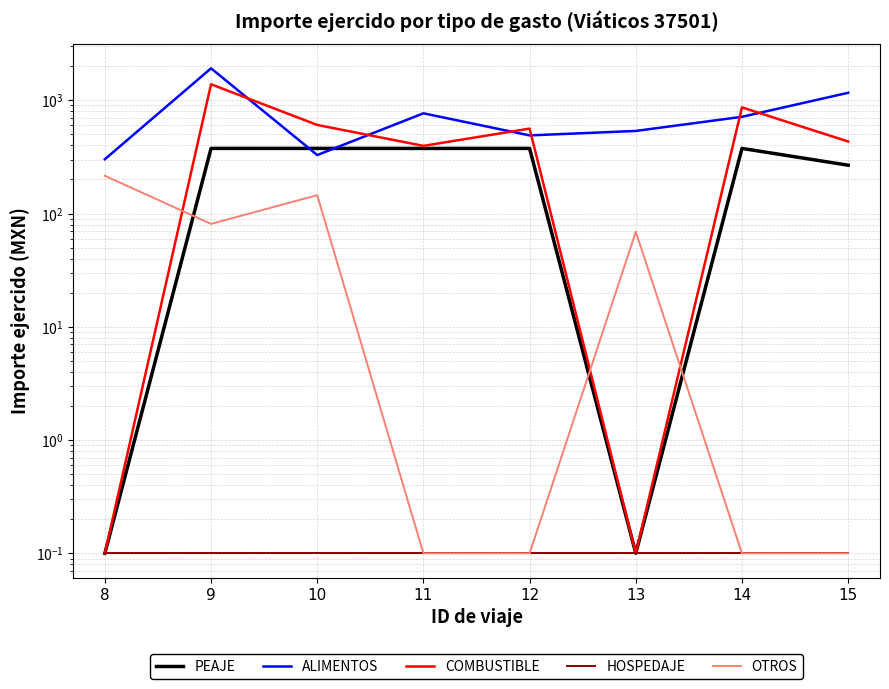

Rank the series by their maximum value, from lowest to highest.

HOSPEDAJE, OTROS, PEAJE, COMBUSTIBLE, ALIMENTOS